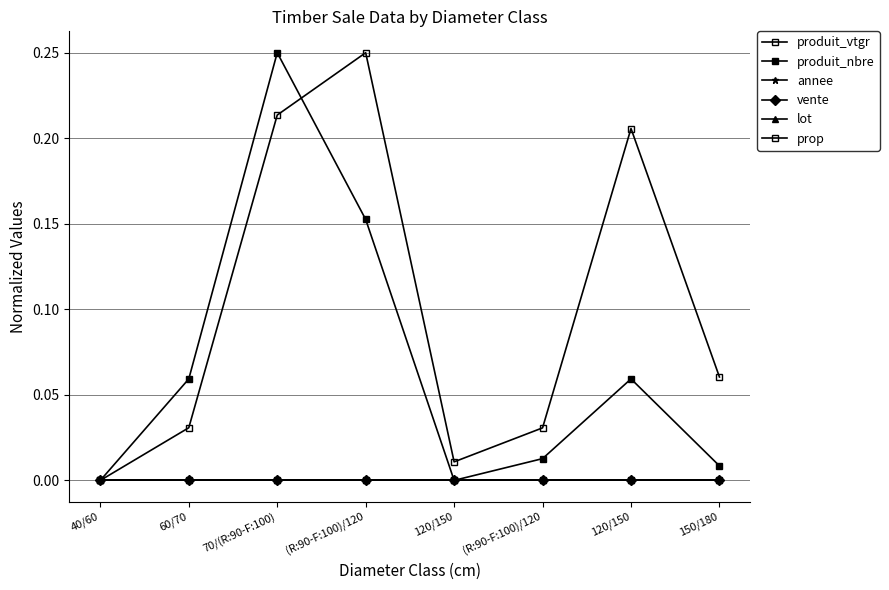

Rank the series by their maximum value, from lowest to highest.

annee, vente, lot, prop, produit_vtgr, produit_nbre